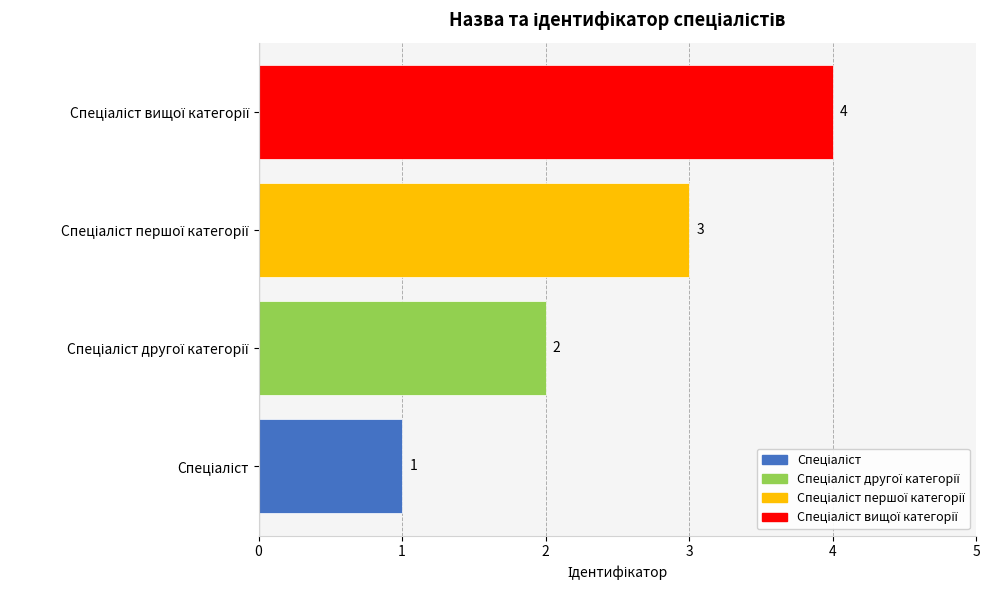

What is the sum of all values?

10